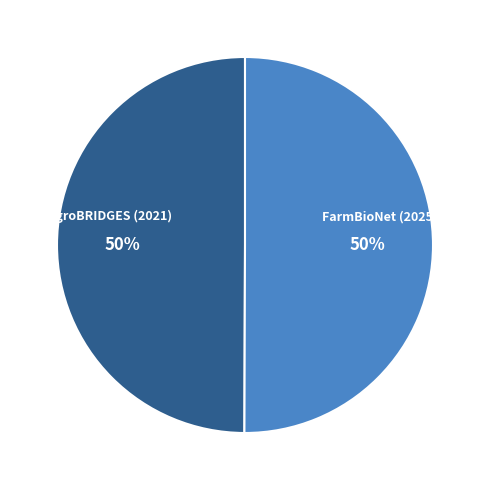

Is it true that FarmBioNet (2025) is 38% of the pie?

False